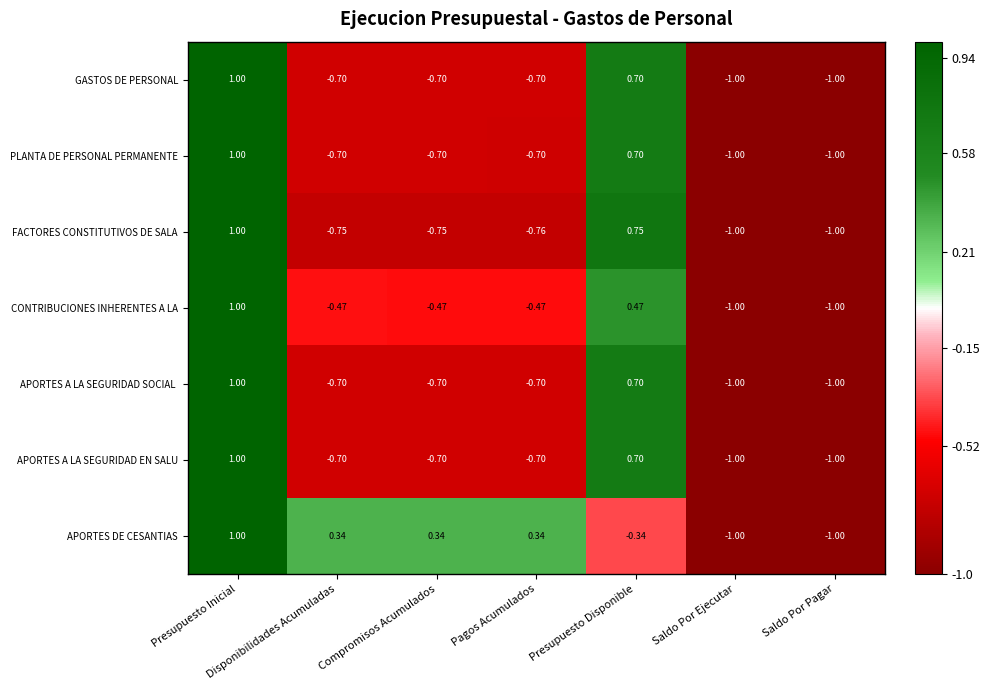

At which label does APORTES DE CESANTIAS first exceed 0?

Presupuesto Inicial